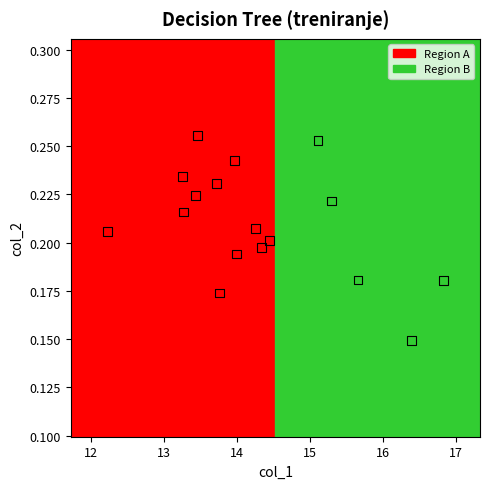

What is the range of X values (max minus min)?

4.6